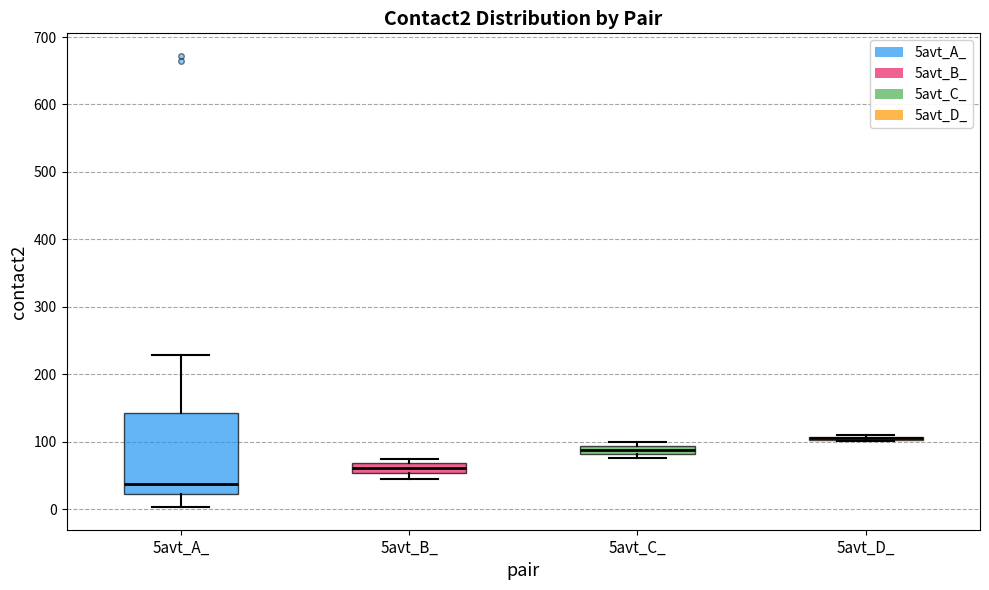

Where does the upper whisker of the box for 5avt_A_ end on the y-axis? The values are not printed on the chart, so give them approximately, as read against the axis.

230